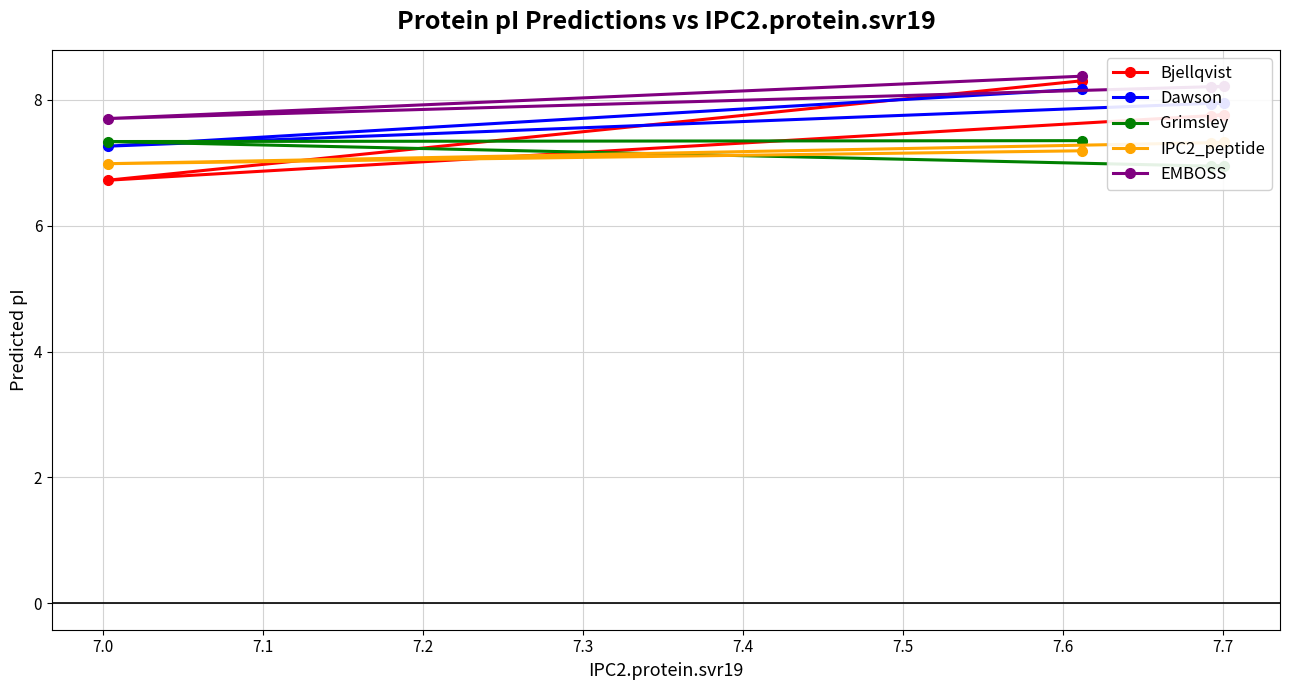

Which series has the largest total across all categories?

EMBOSS